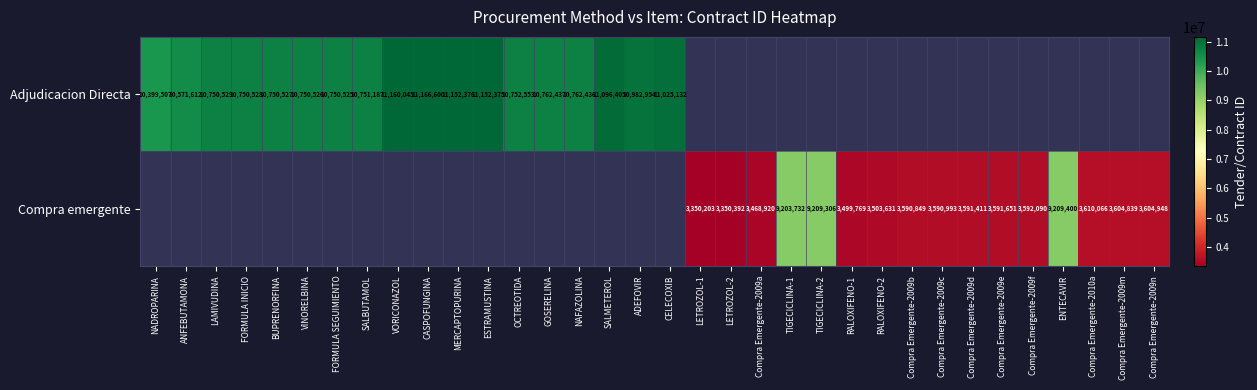

The value of Compra emergente at RALOXIFENO-2 is 3503631. True or false?

True